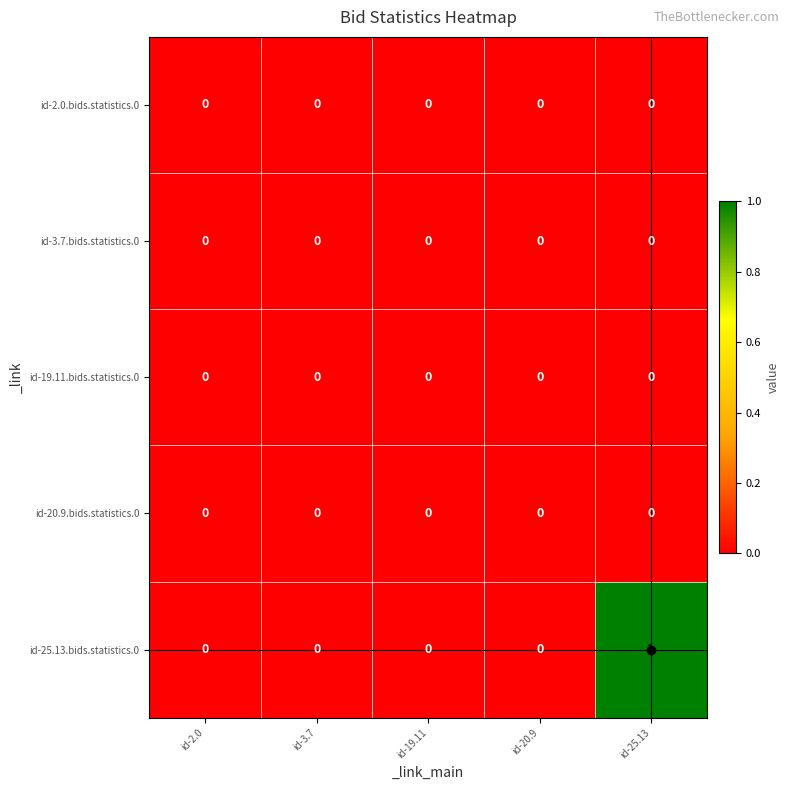

At which category does the chart reach its peak across all series?

id-25.13